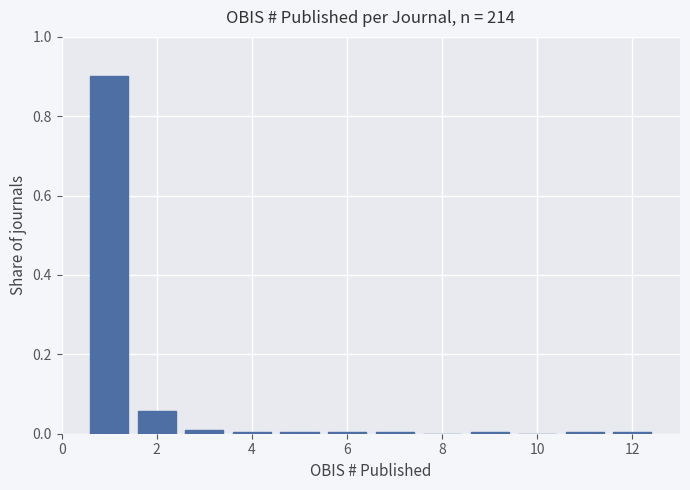

How tall is the bar that spans 0.5 to 1.5 on the x-axis? Neither the bar edges nor the heights are printed on the chart, so give them approximately, as read against the axes.

0.90